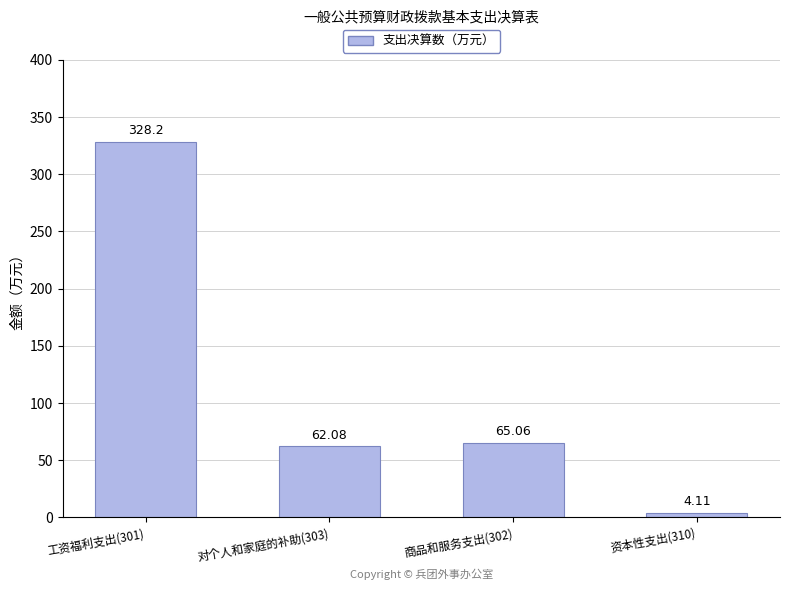

What is the value of the 4th bar from the left?

4.1